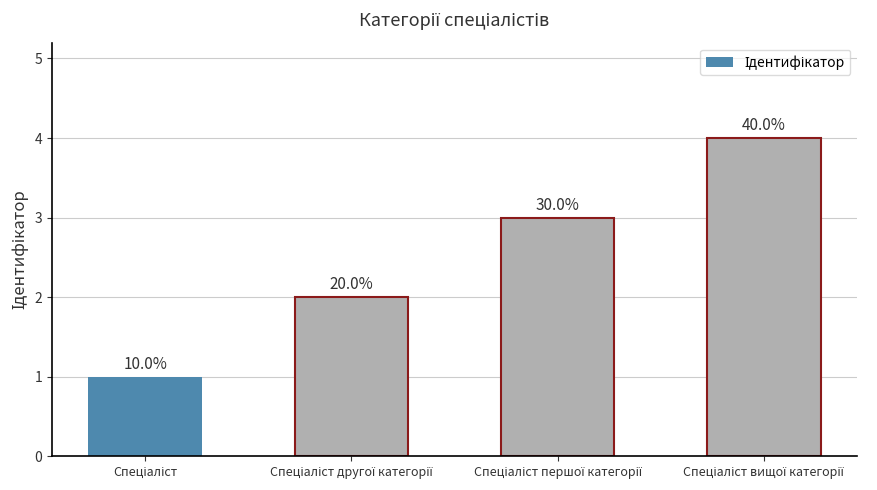

What is the label of the 1st bar from the right?

Спеціаліст вищої категорії